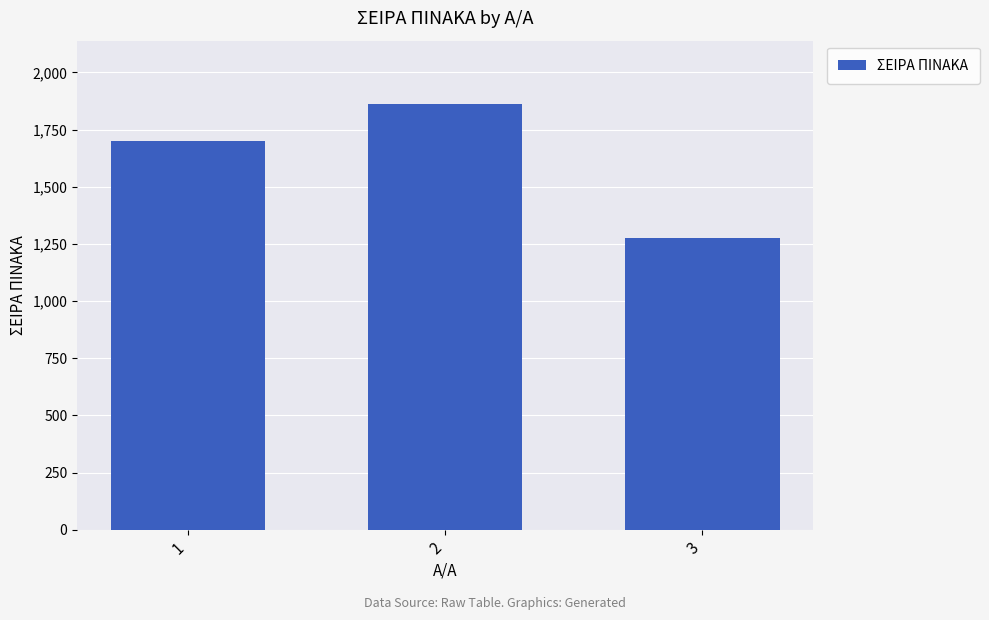

What is the difference between the values at 3 and 2?

582